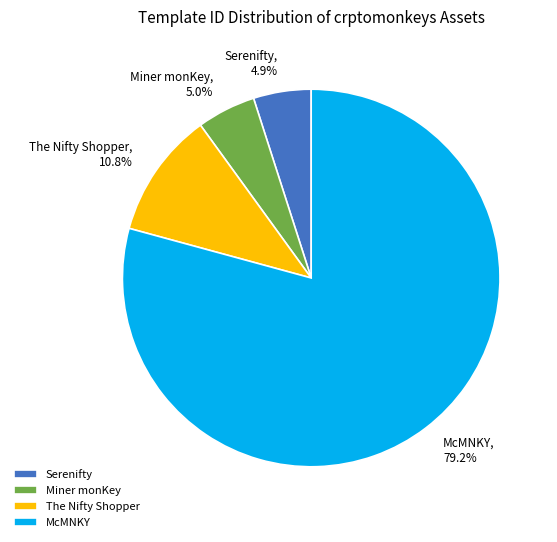

Which category accounts for the majority?

McMNKY